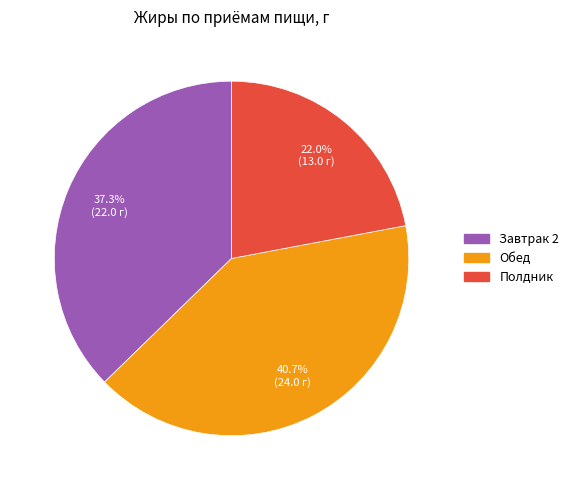

Is it true that Полдник is 16% of the pie?

False